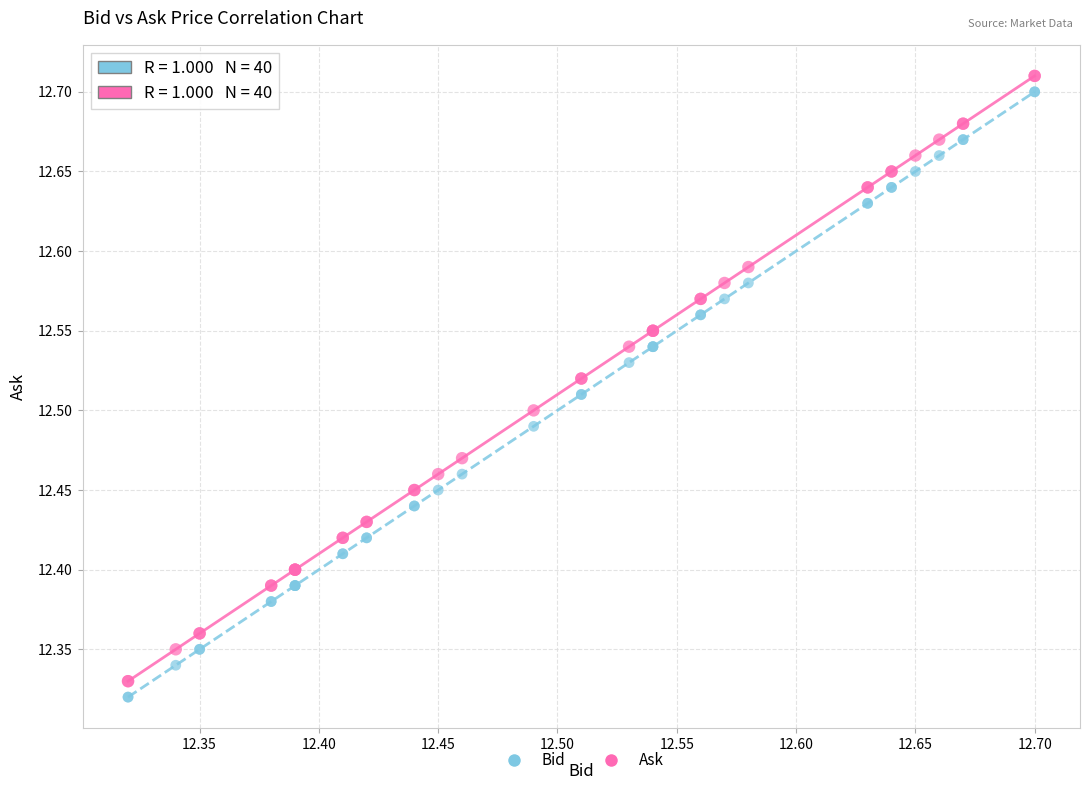

What are all the series names shown in the legend?

Bid, Ask